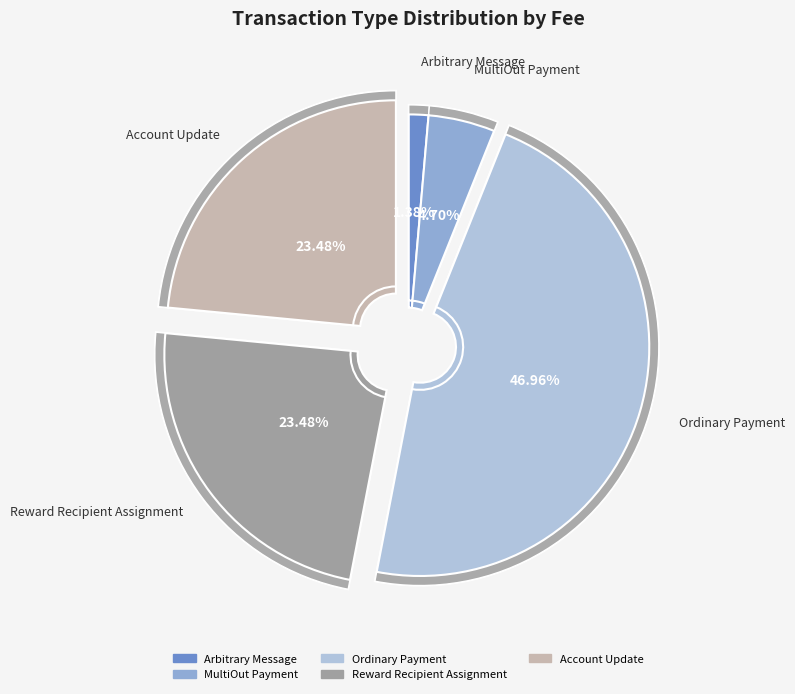

To the nearest percent, what portion does Arbitrary Message represent?

1%